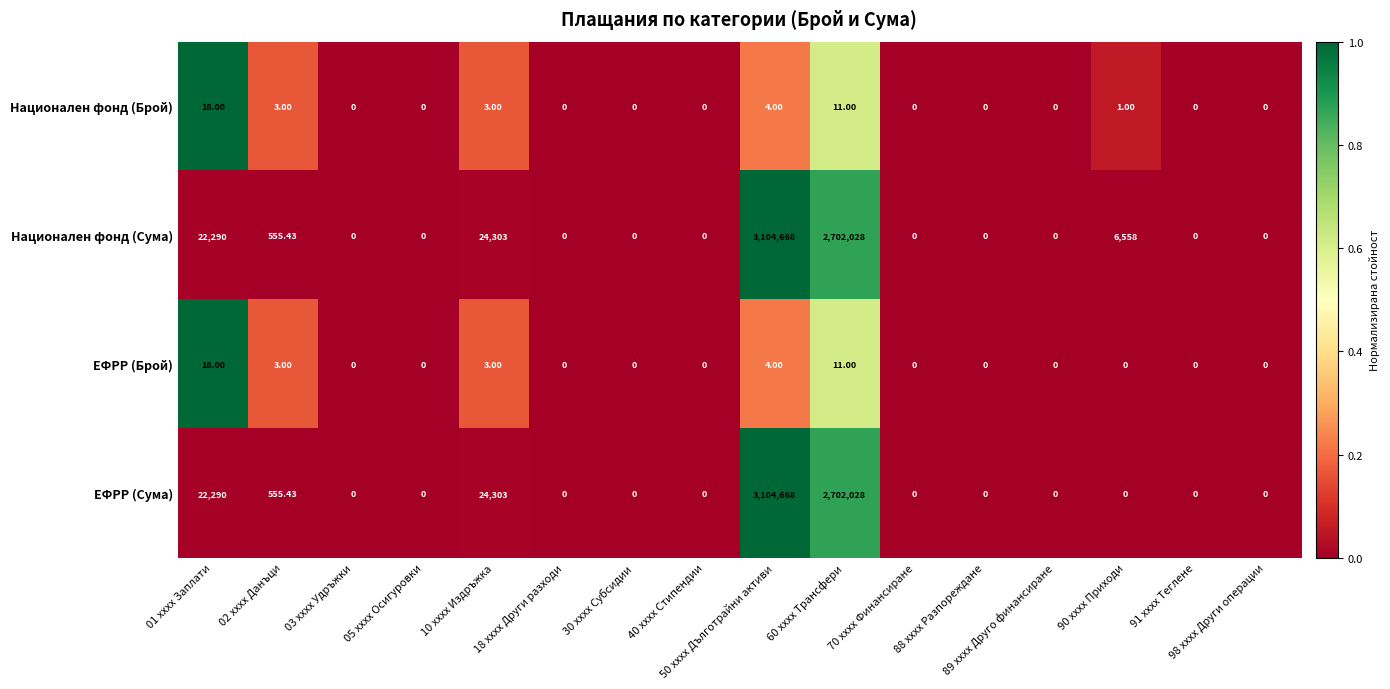

Count the number of categories in the chart.

16